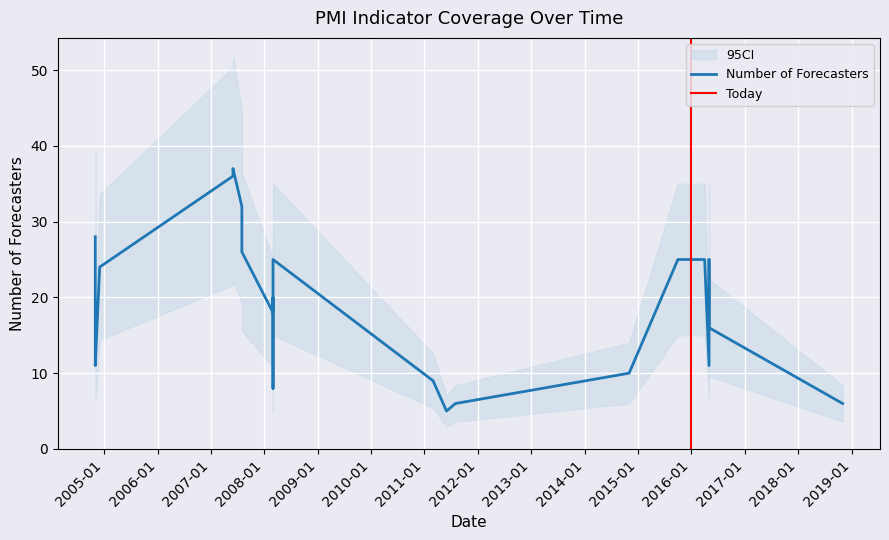

What is the value of the 11th point from the left?

18